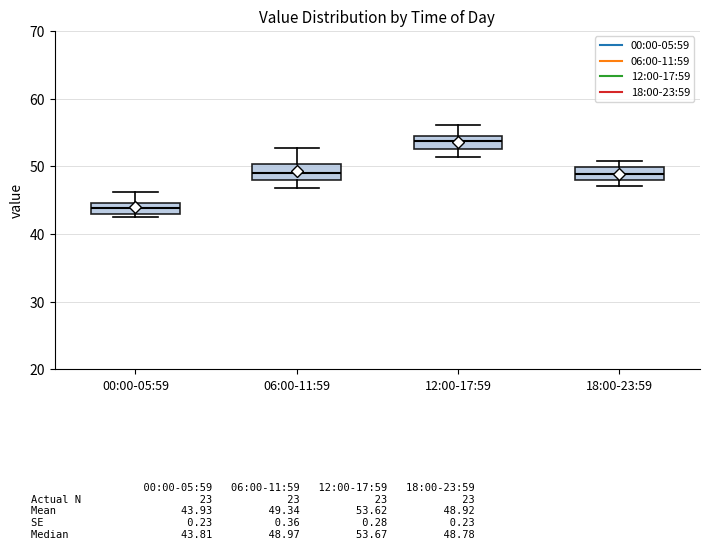

Reading left to right, transcribe this box plot: for each box, give where its median line is, the range the box spans, and where its two whiskers end, as read against the y-axis. The values are not printed on the chart, so give them approximately, as read against the axis.

00:00-05:59: median 44, box 43 to 45, whiskers 42 to 46
06:00-11:59: median 49, box 48 to 50, whiskers 47 to 53
12:00-17:59: median 54, box 53 to 55, whiskers 51 to 56
18:00-23:59: median 49, box 48 to 50, whiskers 47 to 51